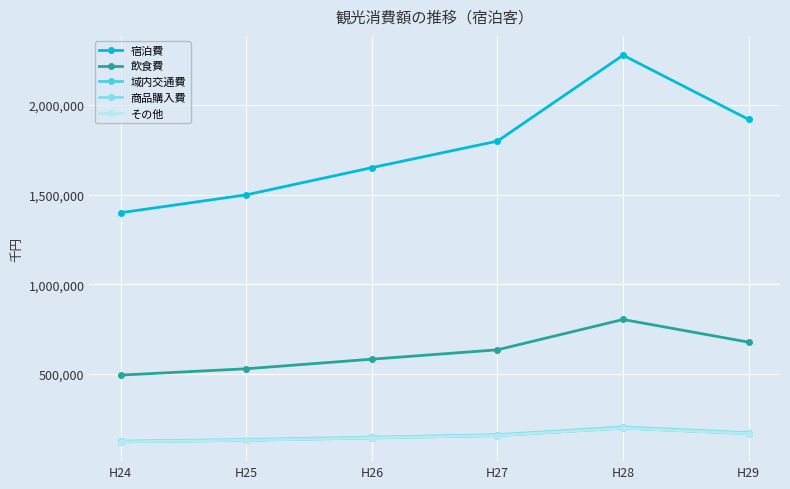

The value of 域内交通費 at H26 is 253422.4. True or false?

False